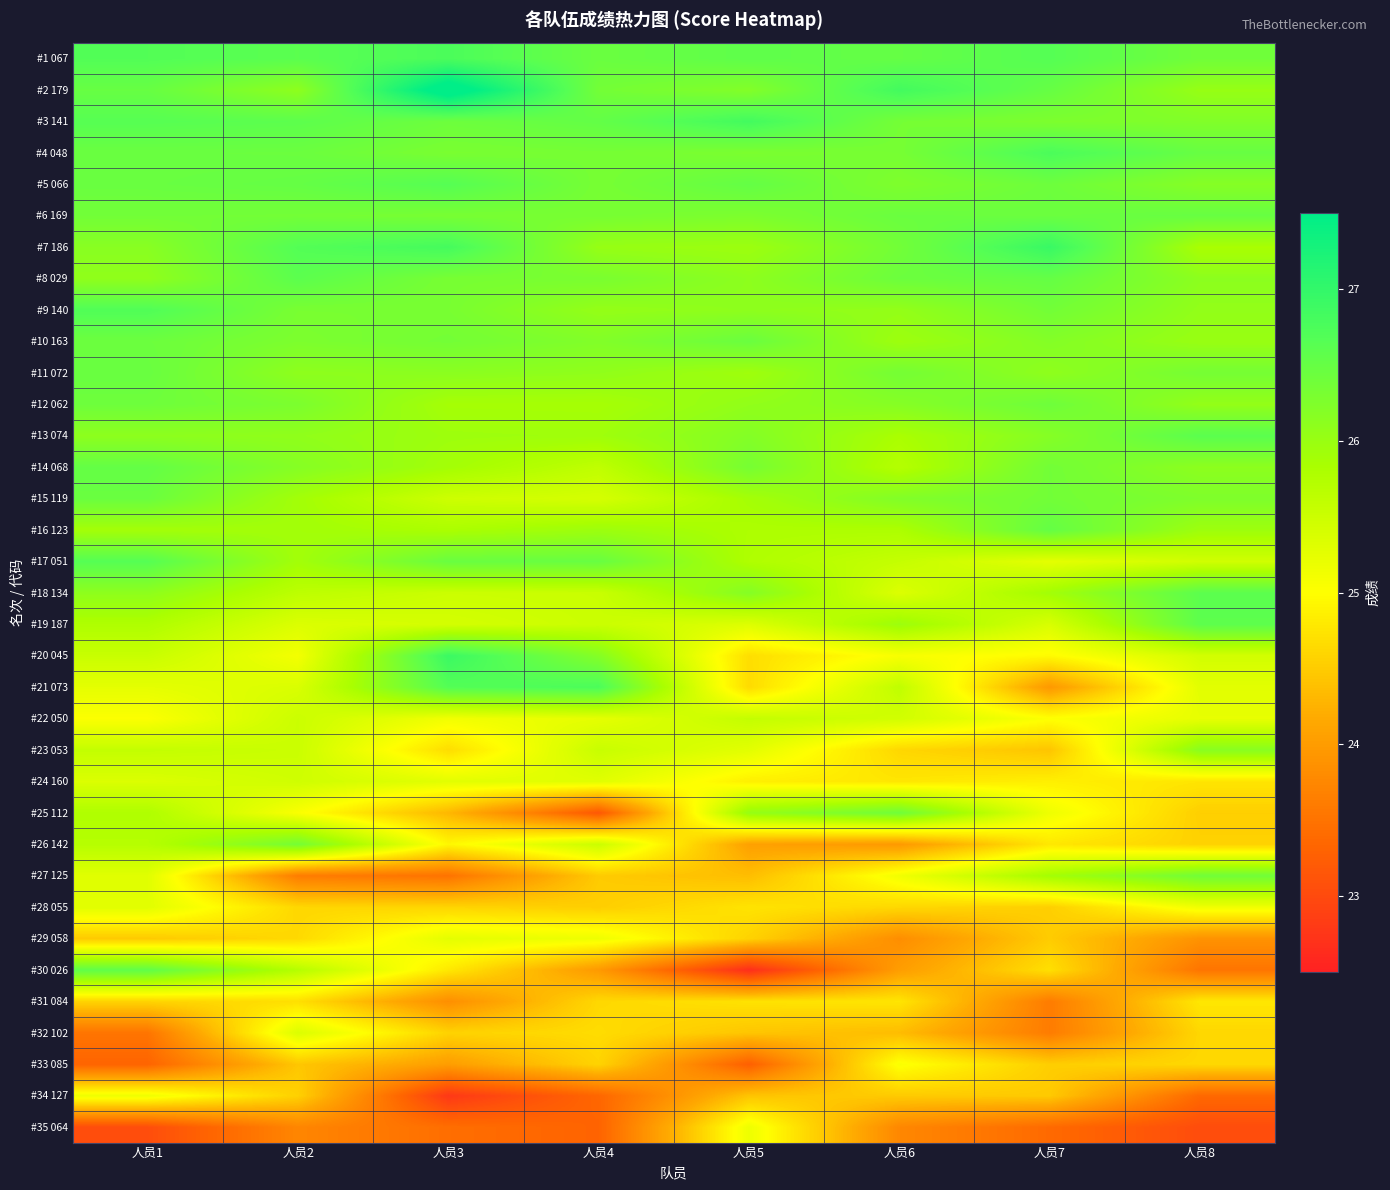

Which has a higher value, 人员3 or 人员2?

人员3